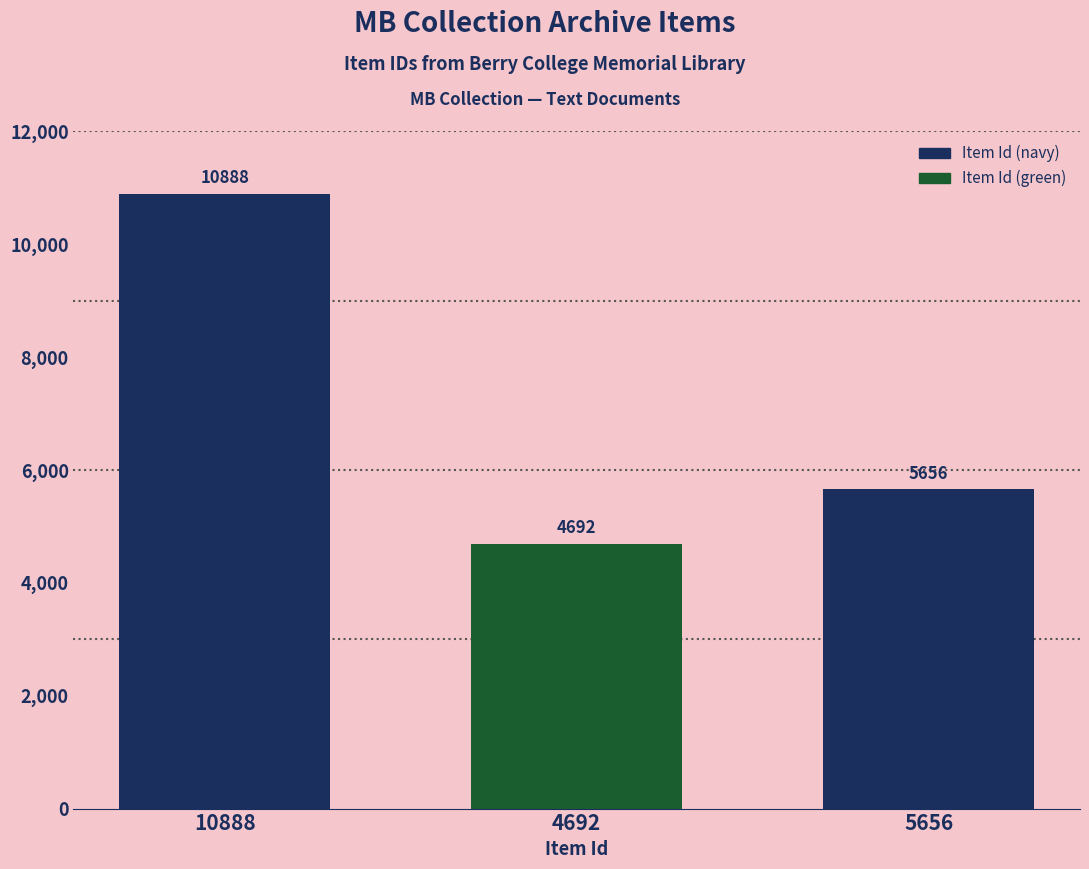

Rank the categories by value from lowest to highest.

4692, 5656, 10888